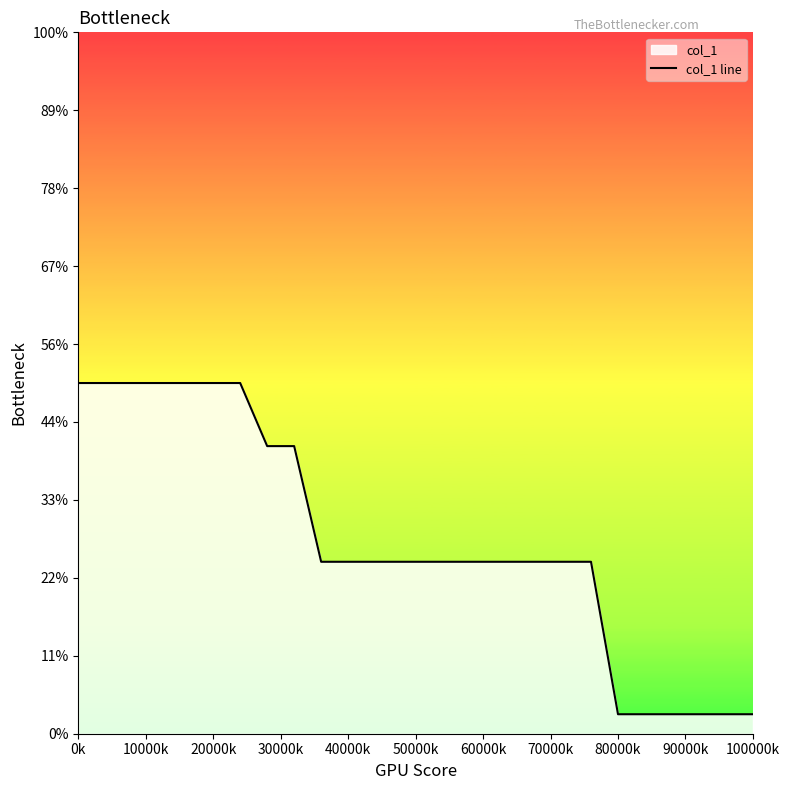

Does the chart display data point markers on the line(s)?

No